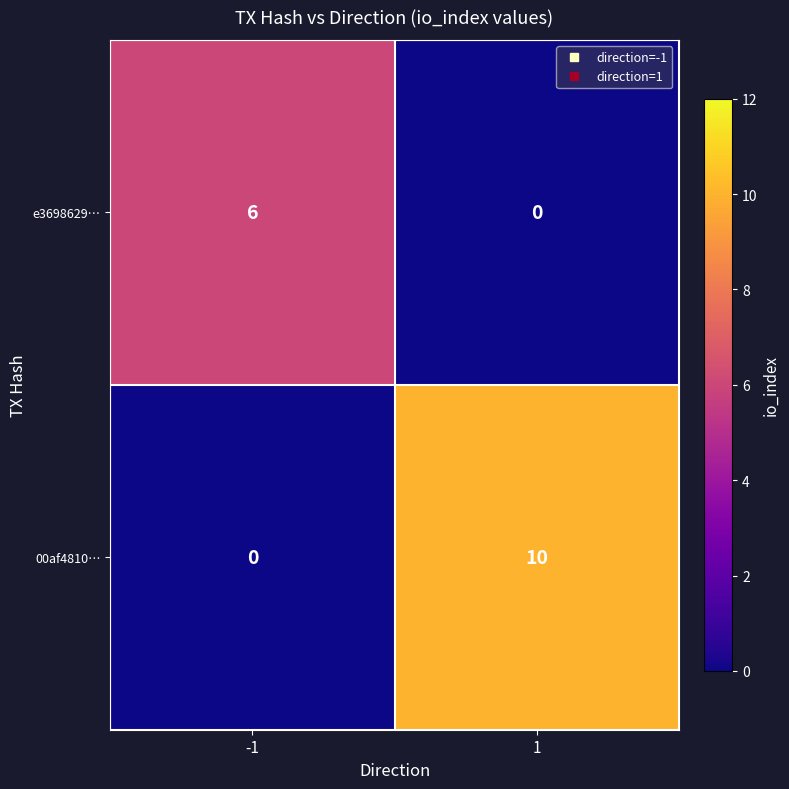

Count the number of categories in the chart.

2